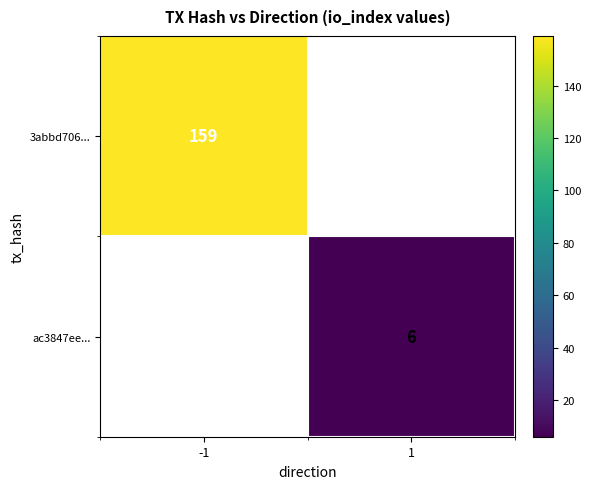

True or false: 3abbd706... has a value of 239 at -1.

False